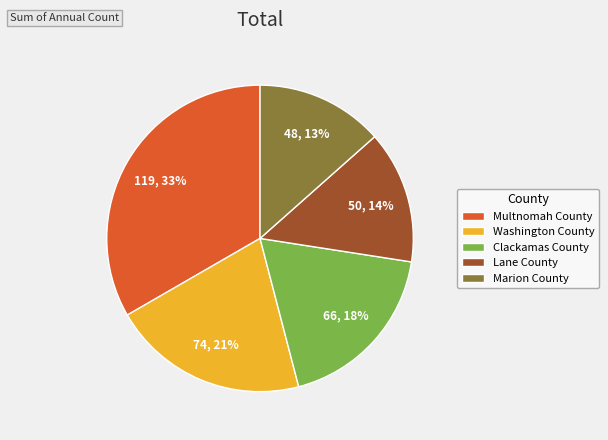

How many slices are in this pie chart?

5